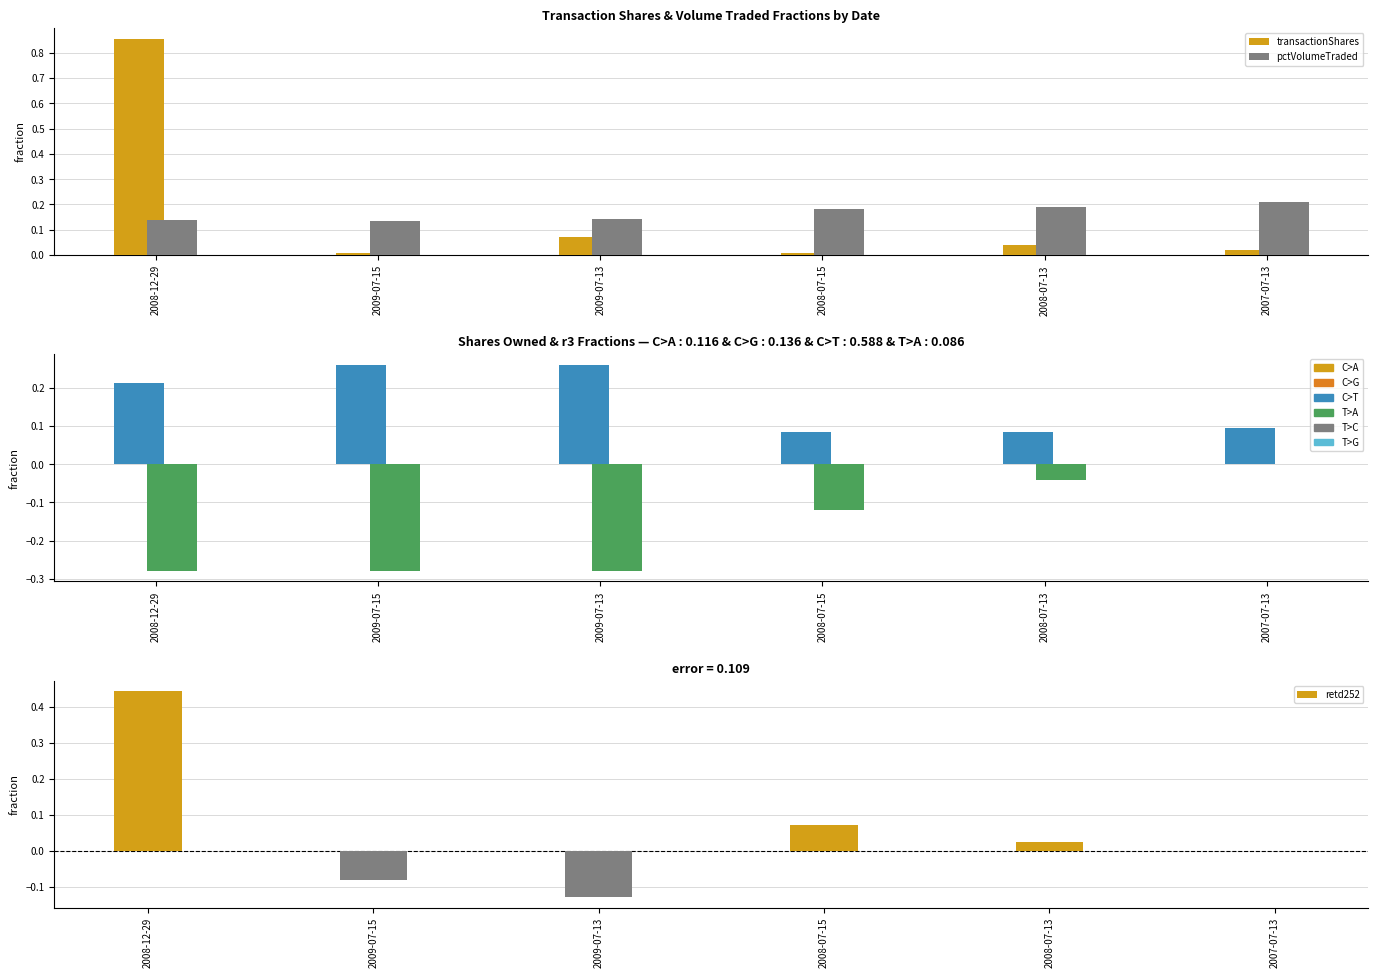

The value of pctVolumeTraded at 2008-07-15 is 0.2. True or false?

True